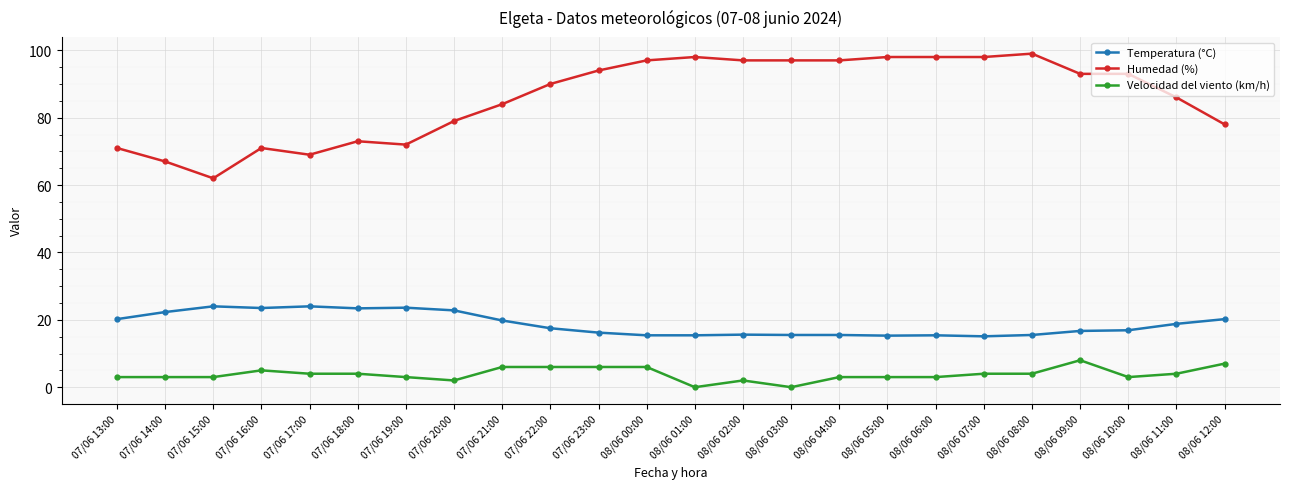

Which series has the largest range (max minus min)?

Humedad (%)